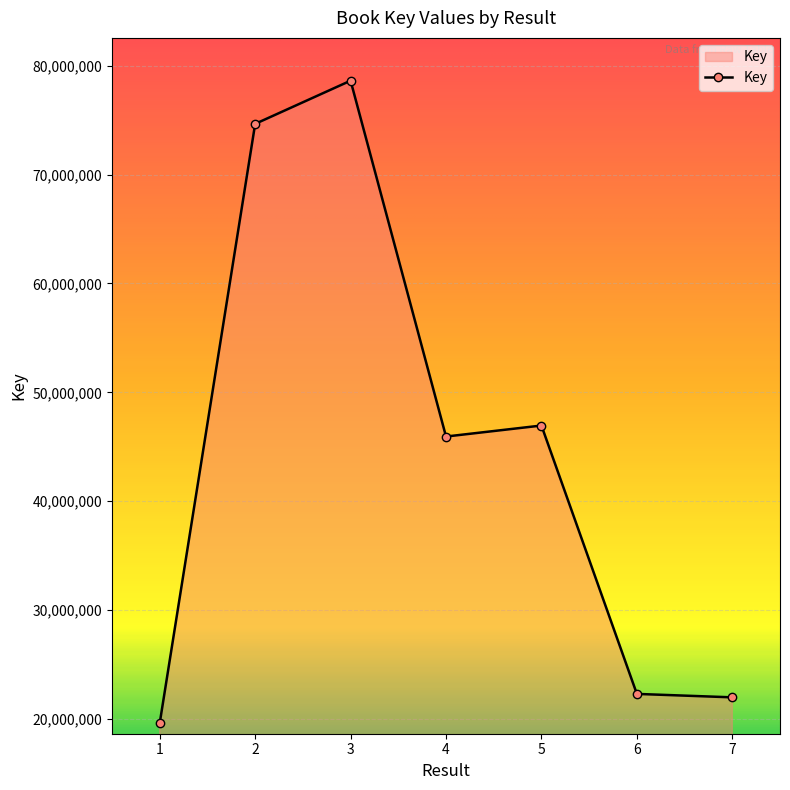

What is the value of the 7th point from the left?

21985954